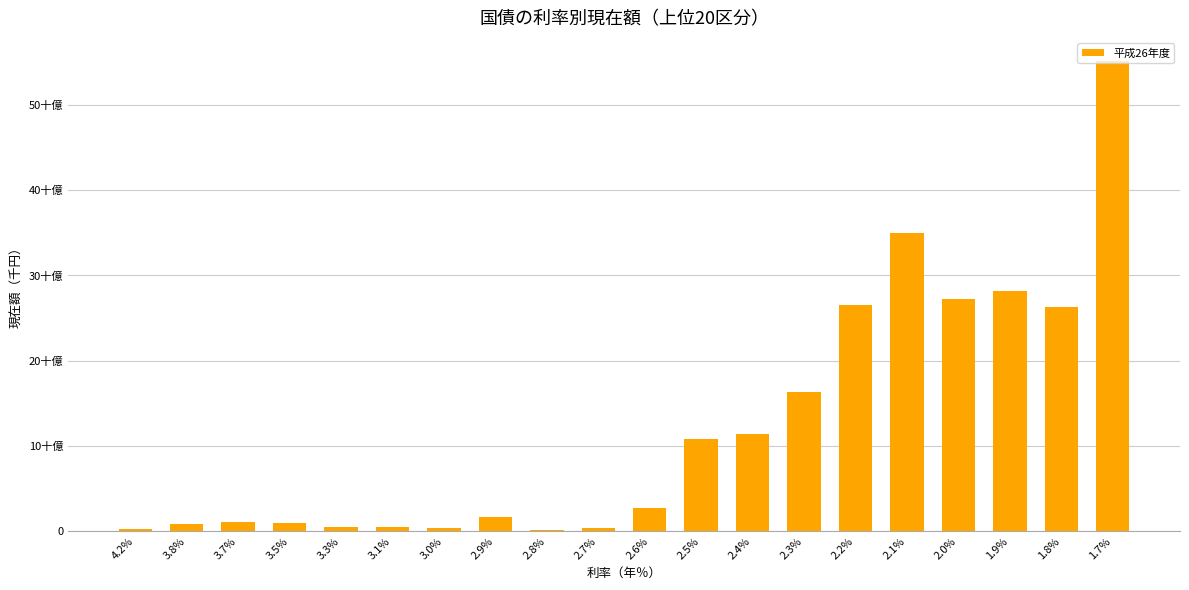

Between 3.7% and 3.3%, which is larger?

3.7%